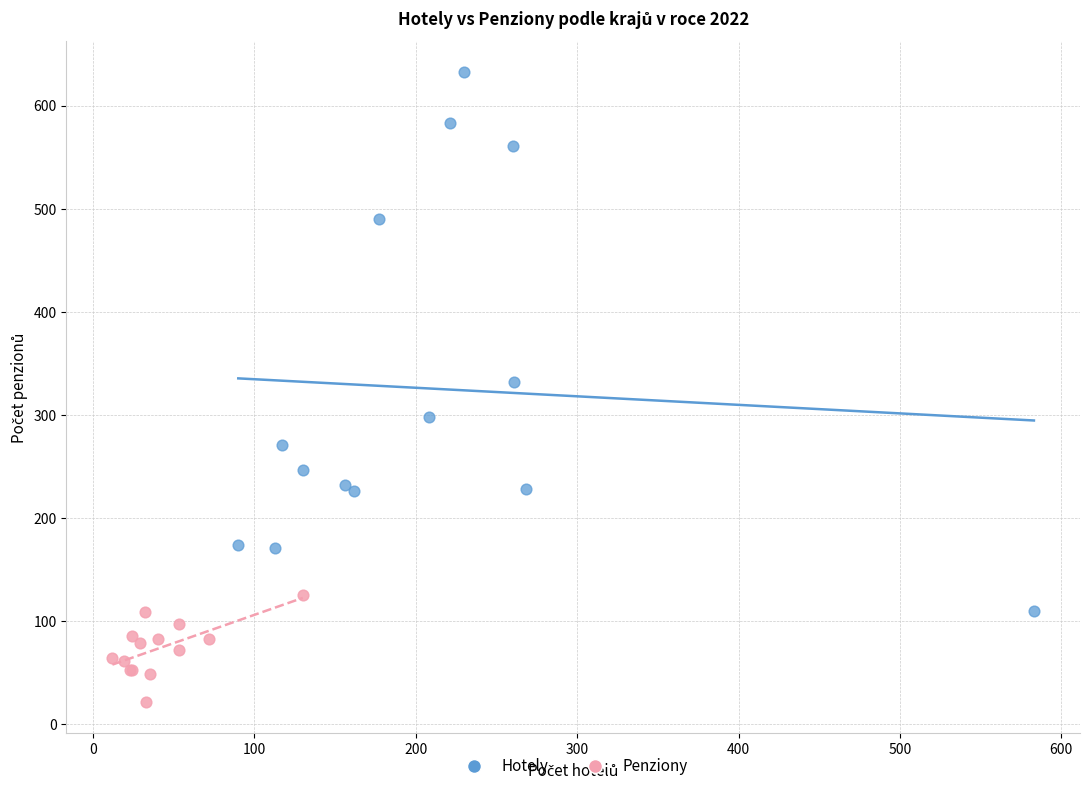

Which series reaches the minimum Y coordinate?

Penziony